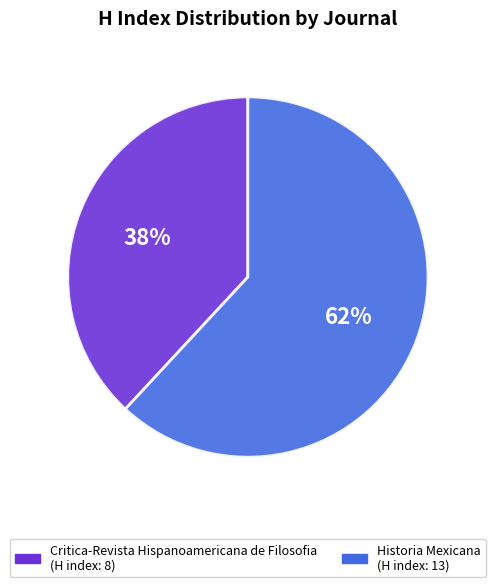

Between Historia Mexicana and Critica-Revista Hispanoamericana de Filosofia, which is larger?

Historia Mexicana